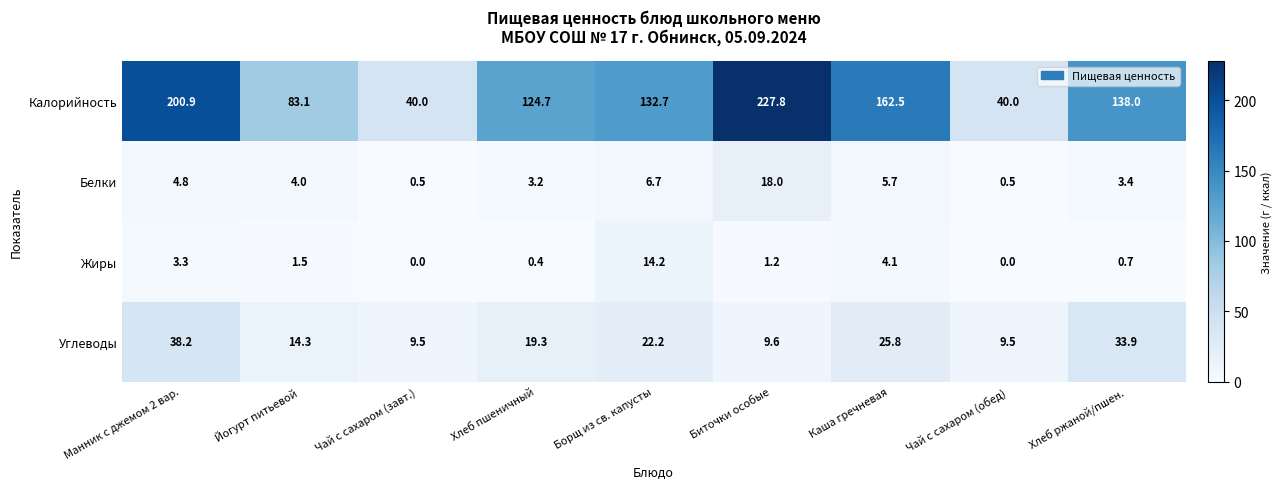

What is the spread (max minus min) of values at Биточки особые?

226.6